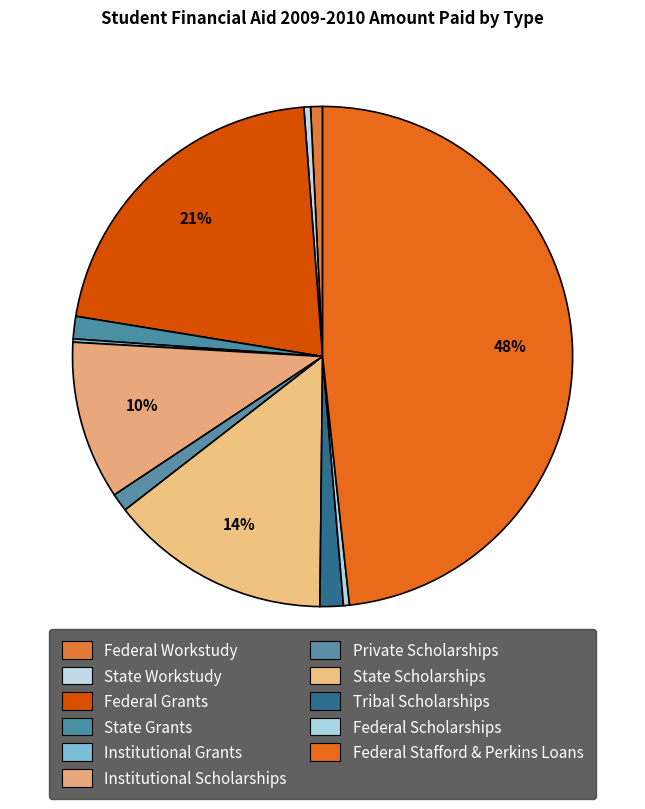

The Federal Workstudy slice represents 16% of the pie. True or false?

False